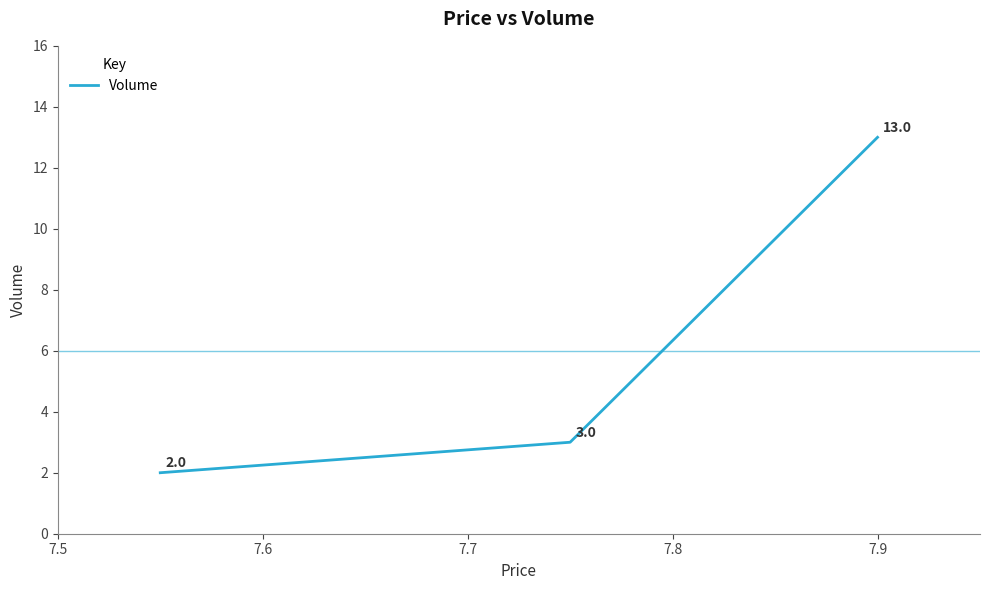

What is the sum of all values?

18